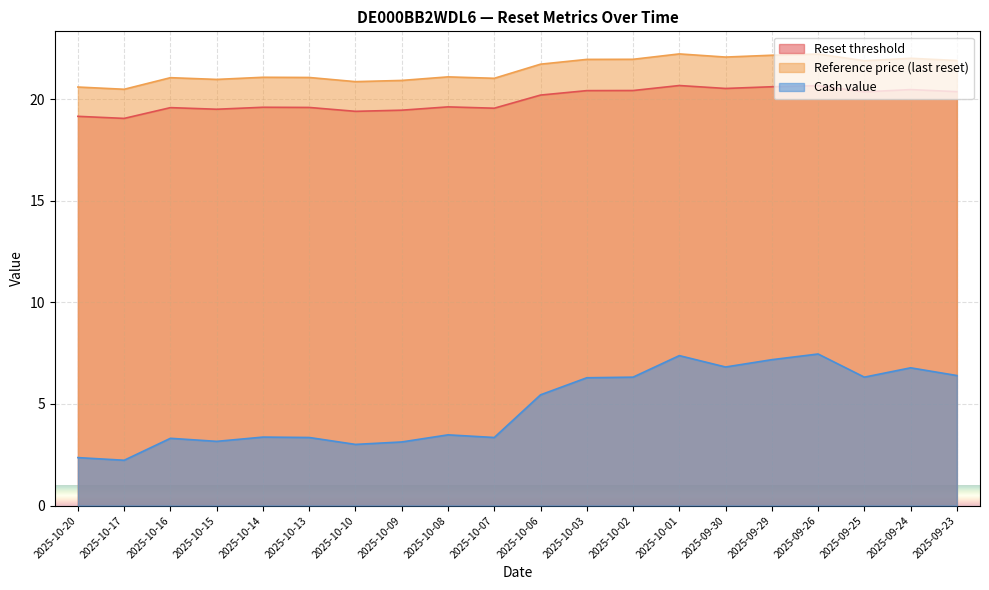

What is the value of the Reset threshold point at the 3rd from the left?

19.6